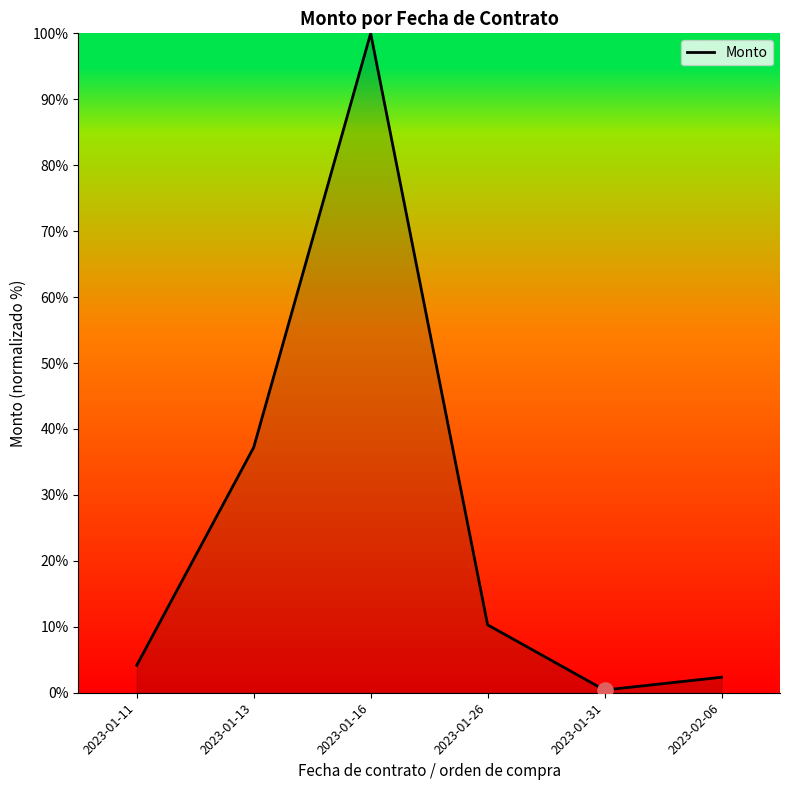

Between 2023-01-26 and 2023-01-31, which is larger?

2023-01-26